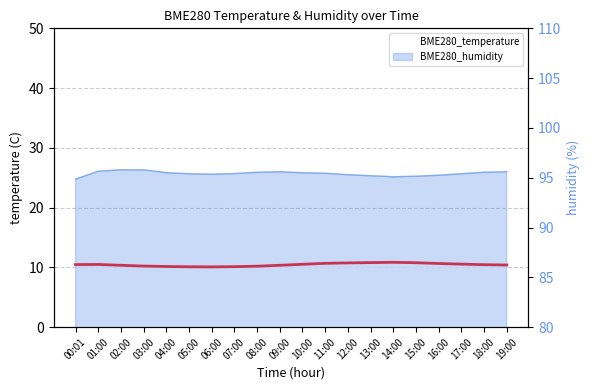

Reading right to left, what are all the values shown in this chart?

19:00=10.4	18:00=10.4	17:00=10.6	16:00=10.7	15:00=10.8	14:00=10.8	13:00=10.8	12:00=10.8	11:00=10.7	10:00=10.5	09:00=10.3	08:00=10.2	07:00=10.1	06:00=10.1	05:00=10.1	04:00=10.2	03:00=10.2	02:00=10.3	01:00=10.5	00:01=10.5